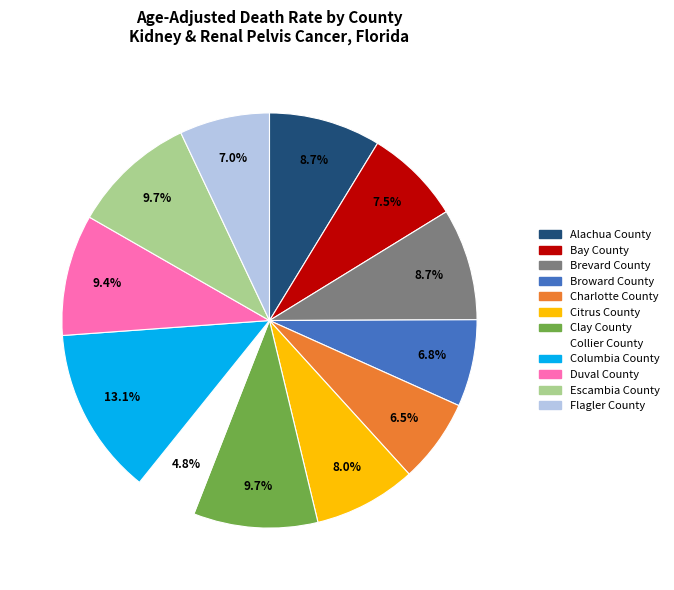

Does Flagler County represent more than half of the total?

No